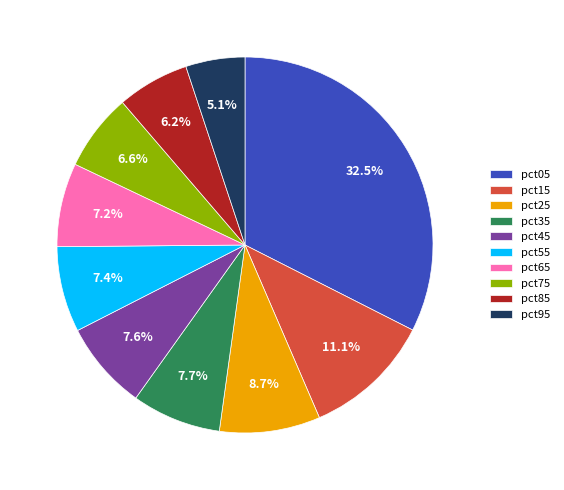

To the nearest percent, what is the combined percentage of pct45 and pct05?

40%